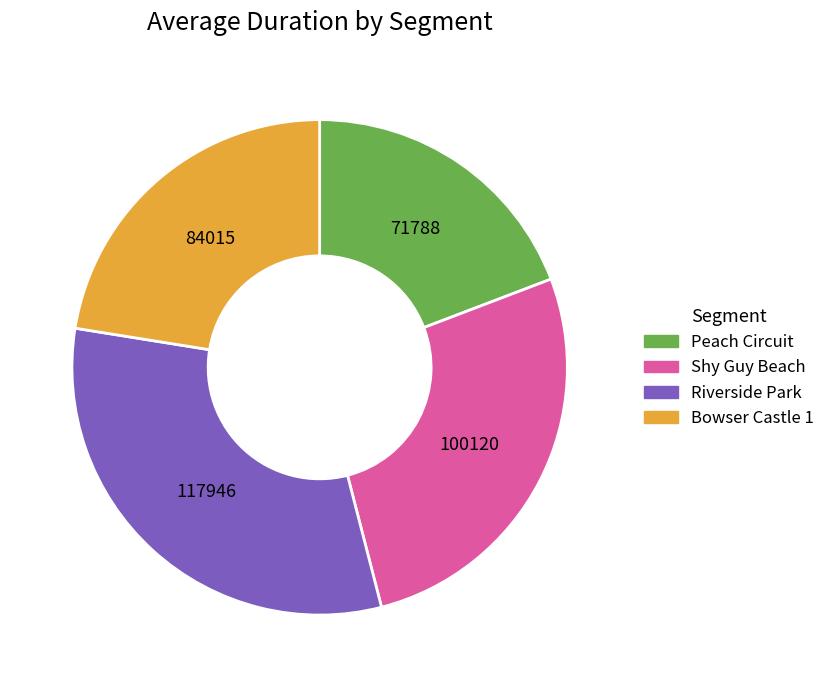

Which has a higher value, Peach Circuit or Riverside Park?

Riverside Park